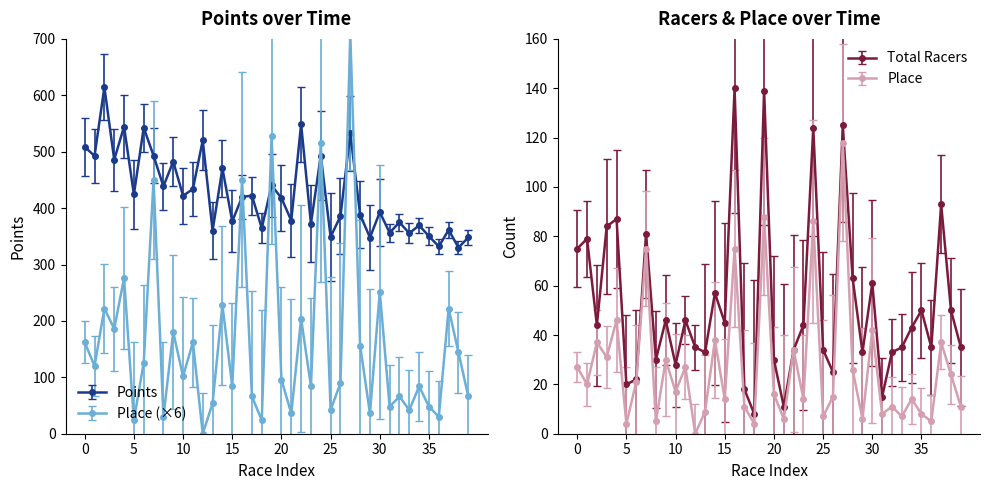

True or false: Points has more than 0 interior local peaks.

True